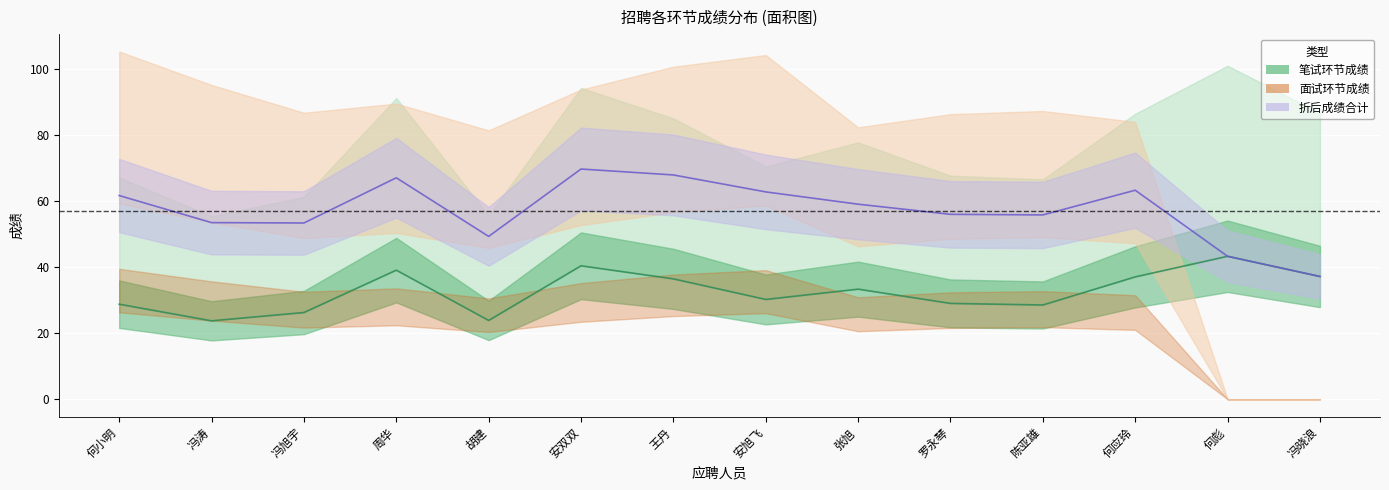

At which category is the sum across all series the highest?

安双双